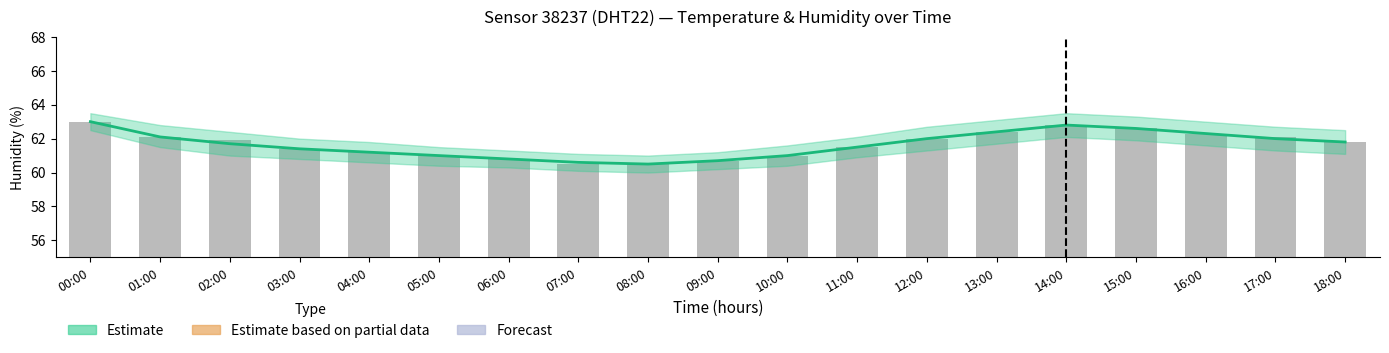

Rank the categories by humidity value from lowest to highest.

08:00, 07:00, 09:00, 06:00, 05:00, 10:00, 04:00, 03:00, 11:00, 02:00, 18:00, 12:00, 17:00, 01:00, 16:00, 13:00, 15:00, 14:00, 00:00